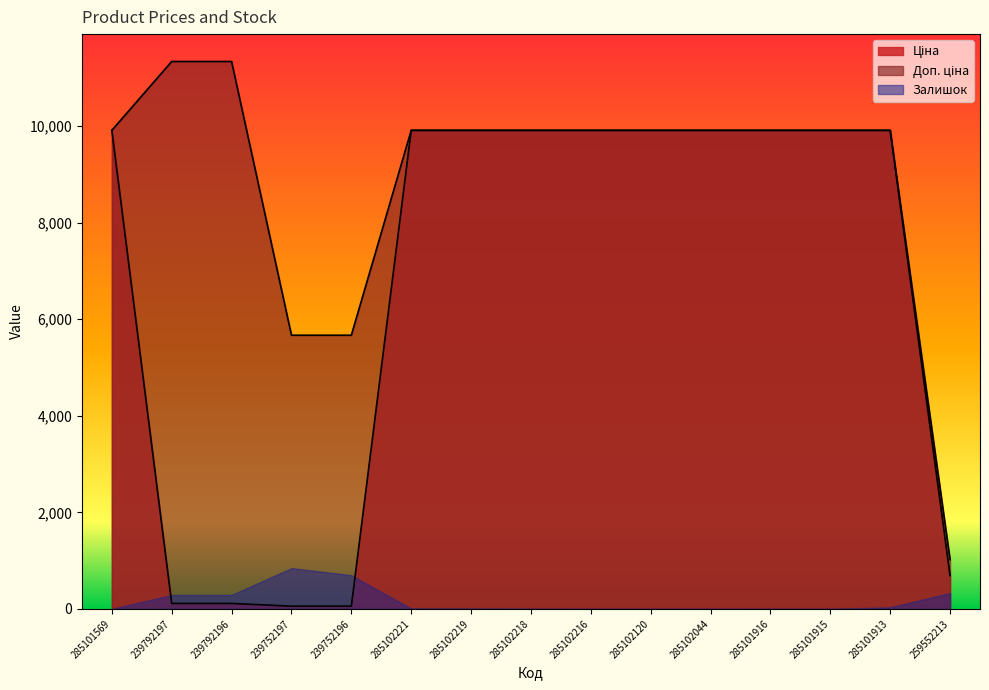

What is the label of the 2nd point from the right?

285101913